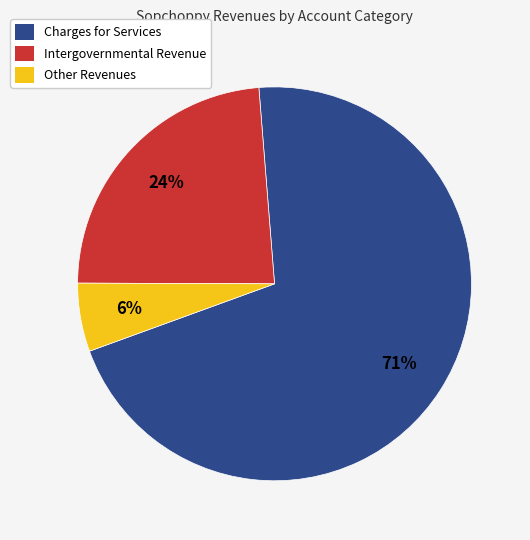

To the nearest percent, what is the average slice percentage?

33%